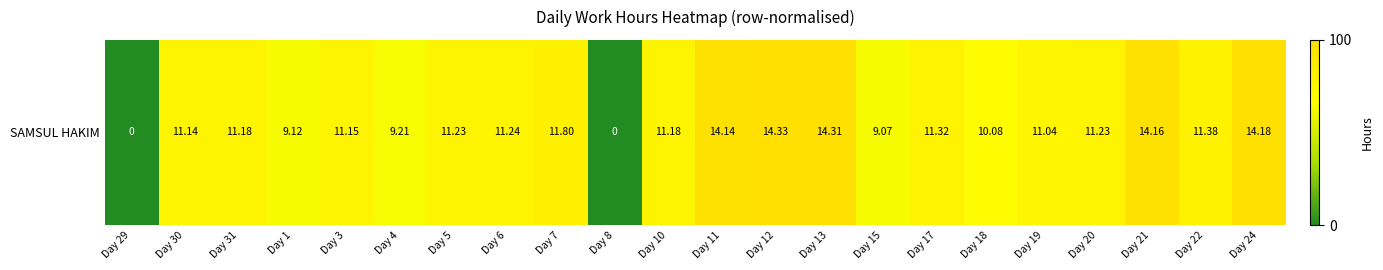

At which label does the data first exceed 78?

Day 31